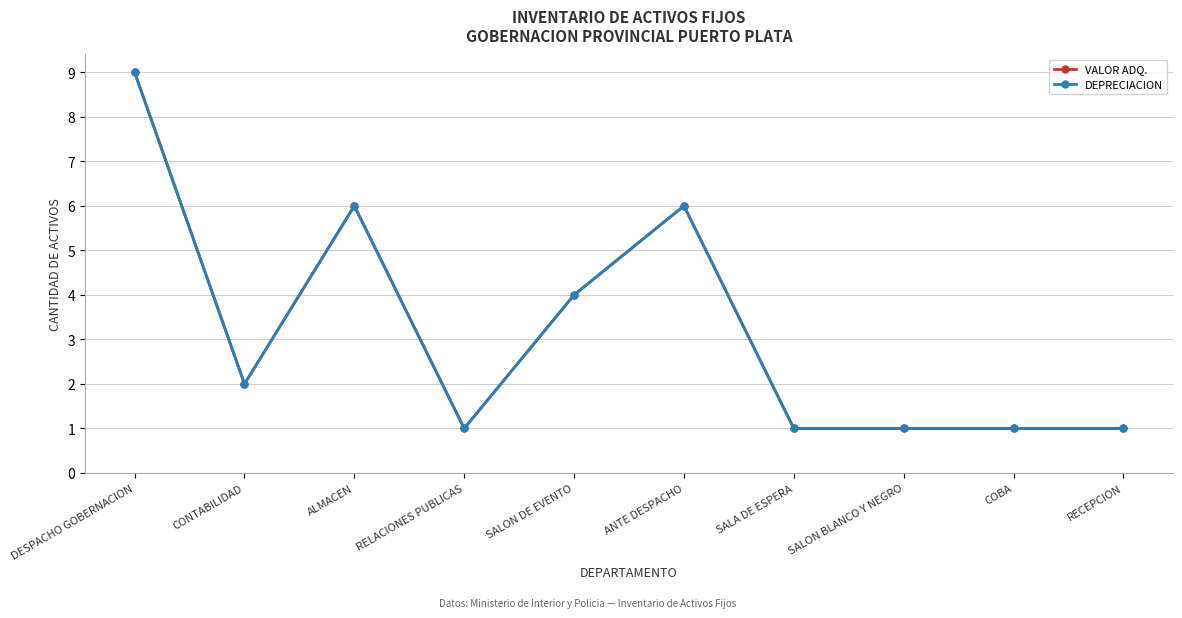

In DEPRECIACION, how many points are higher than both neighbors (excluding endpoints)?

2